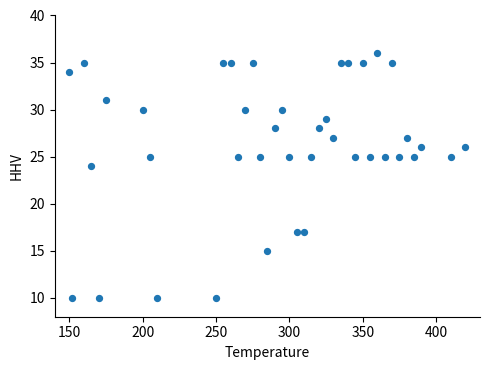

What Y value in the scatter plot is closest to 23?

24